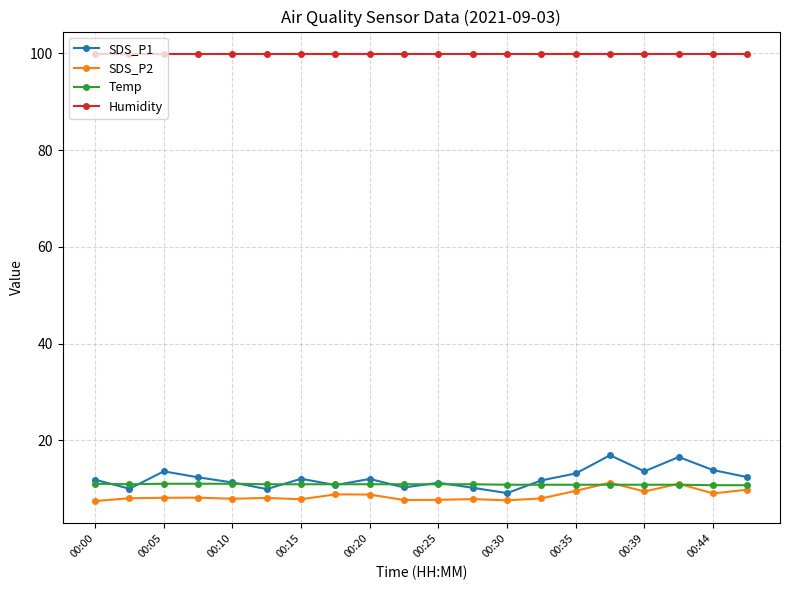

Which series has the widest spread of values?

SDS_P1